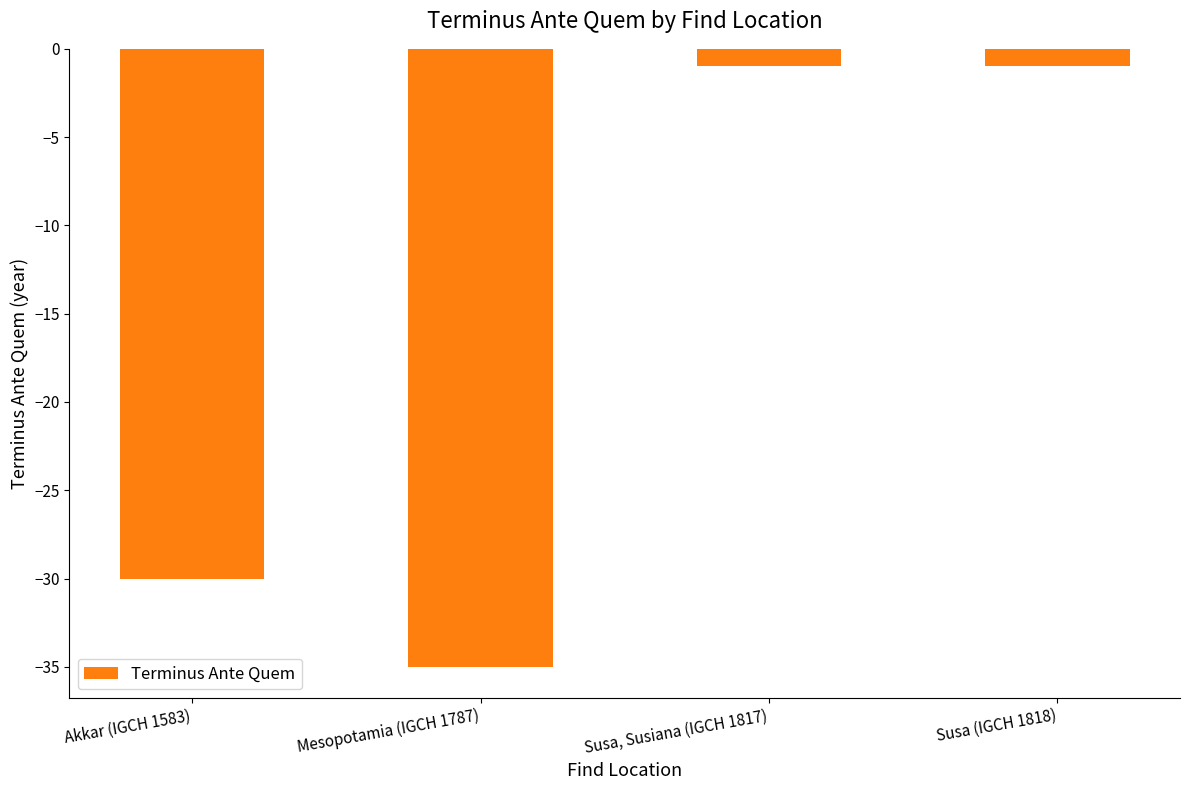

What is the minimum value shown in the chart?

-35